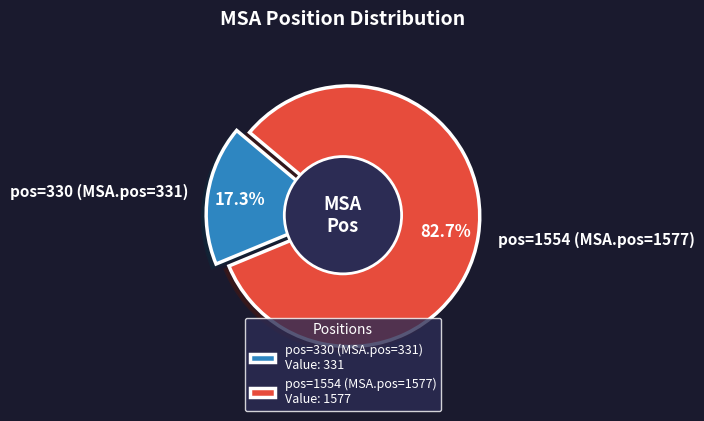

What is the ratio of the value at pos=330 (MSA.pos=331) to the value at pos=1554 (MSA.pos=1577)?

0.2